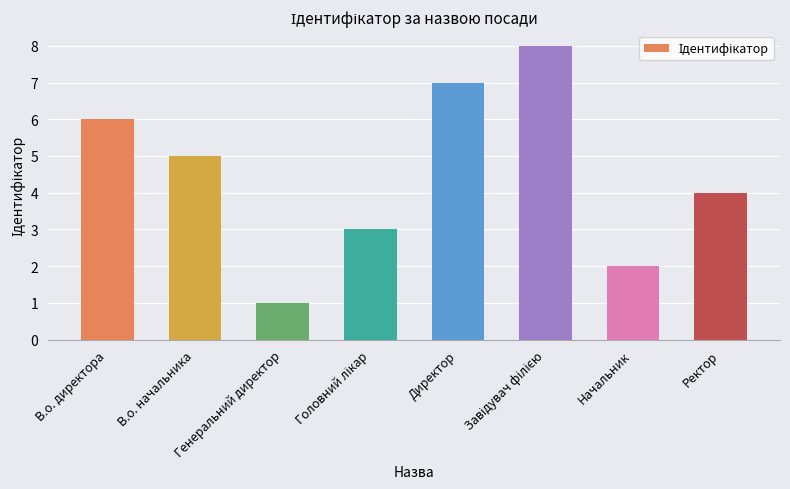

The value at В.о. директора is 3. True or false?

False